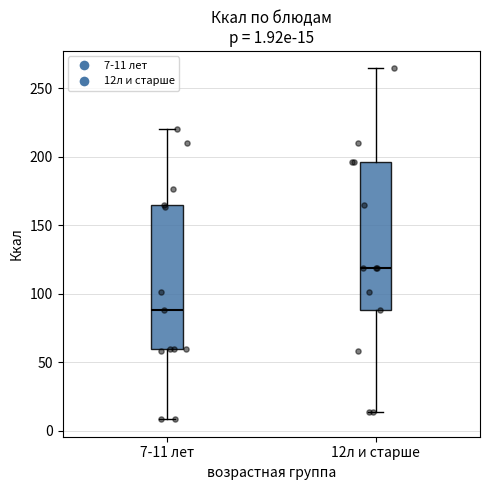

Which box's median line is the highest?

12л и старше